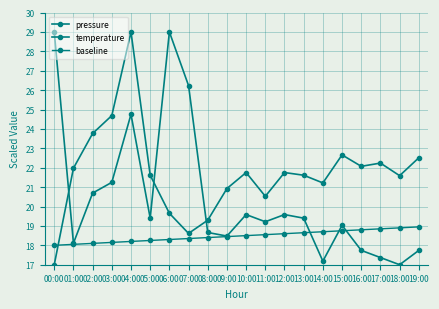

How many intersections are there between temperature and baseline?

3